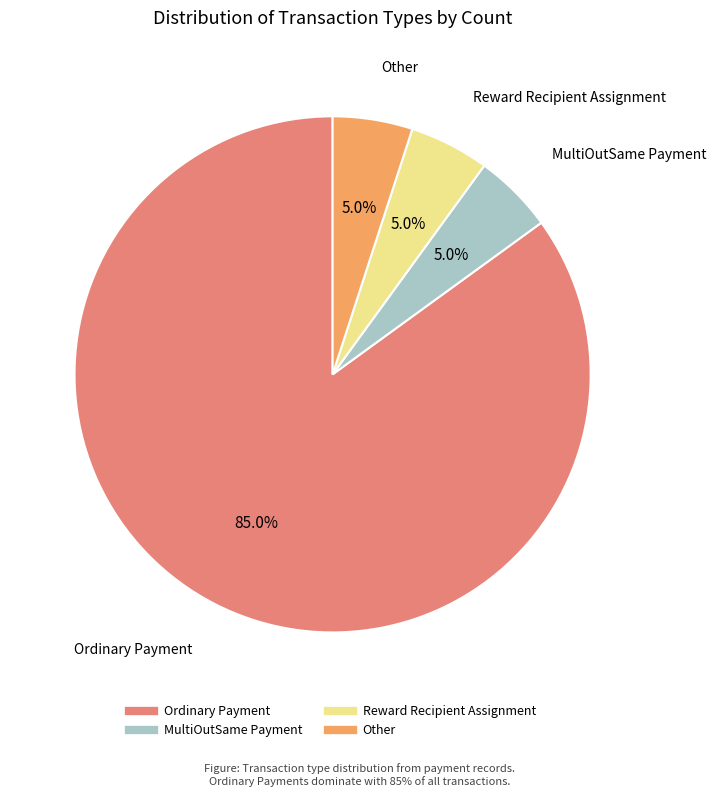

True or false: Ordinary Payment accounts for 85% of the total.

True